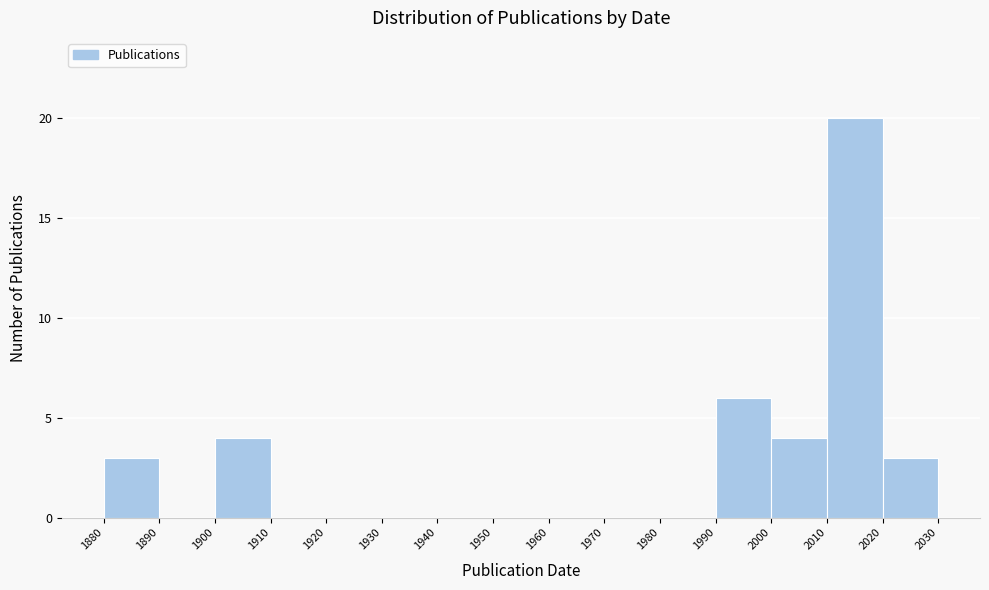

Over which range of the x-axis is the bar tallest?

2010 to 2020